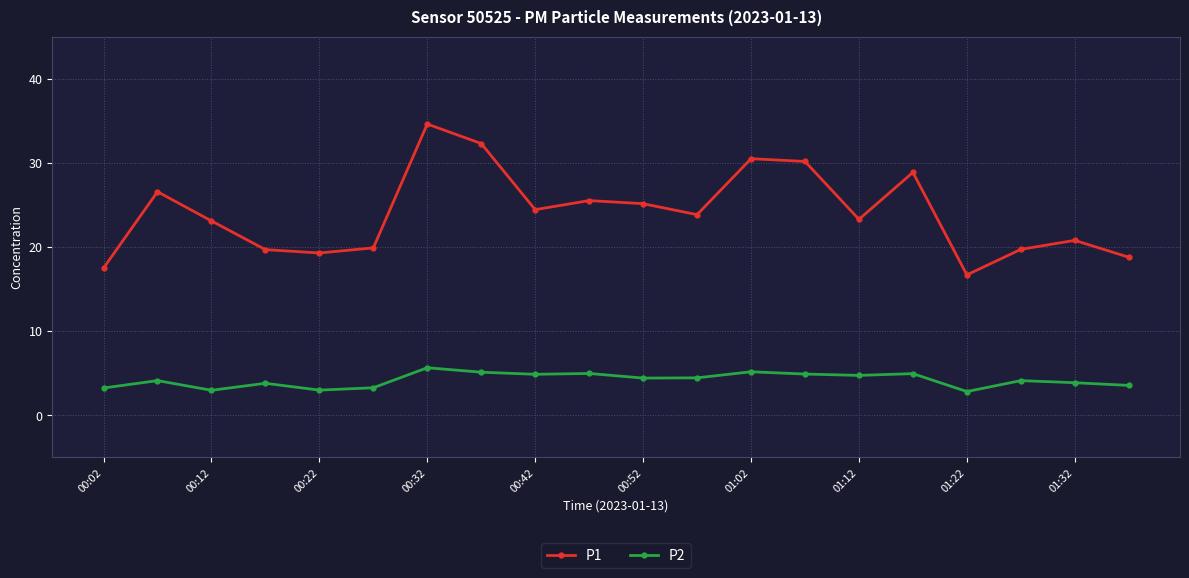

What is the sum of all P2 values?

83.6